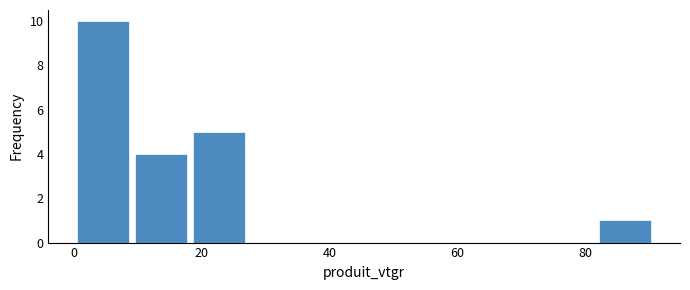

Which range on the x-axis has the tallest bar?

0 to 10